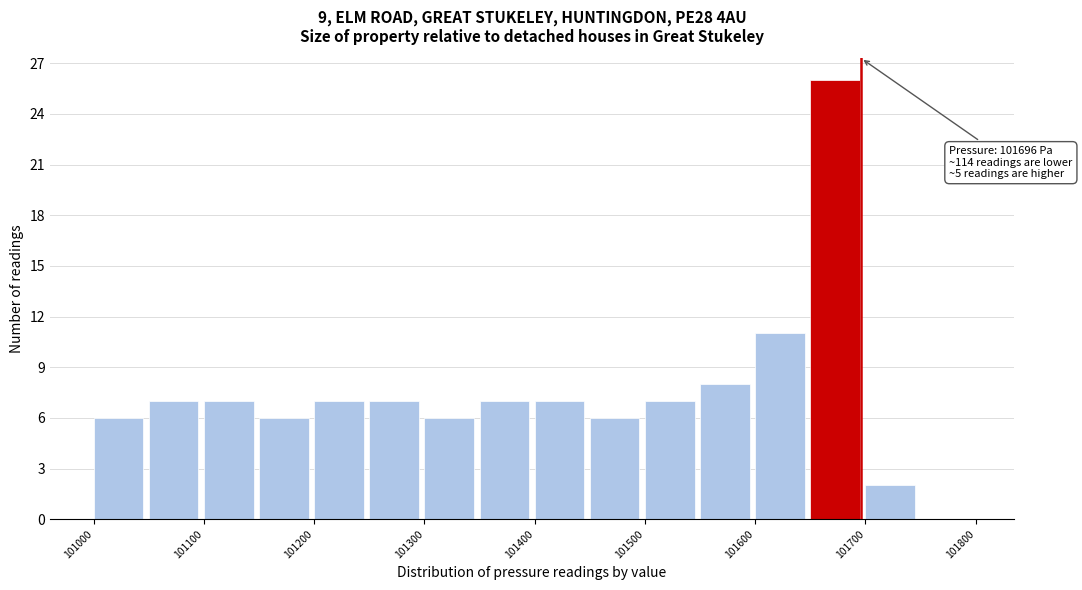

Which range on the x-axis has the tallest bar?

101650 to 101700